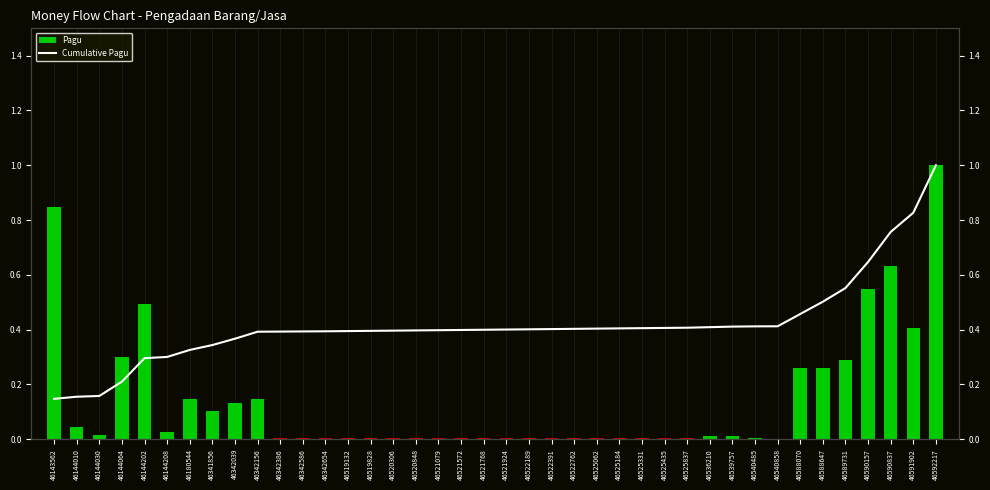

Where is Cumulative Pagu nearest to the value 0?

46143562